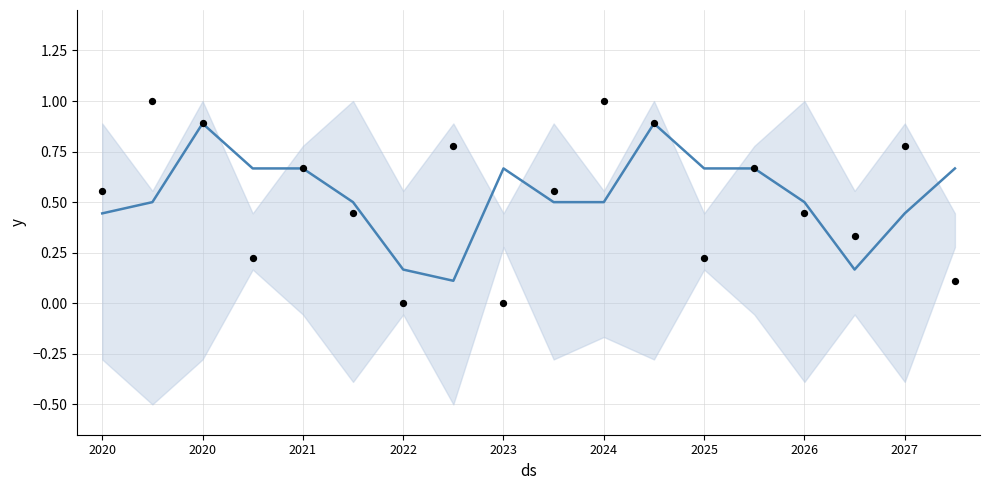

Is the value of observations at 2025 greater than the value of y at 2025?

No